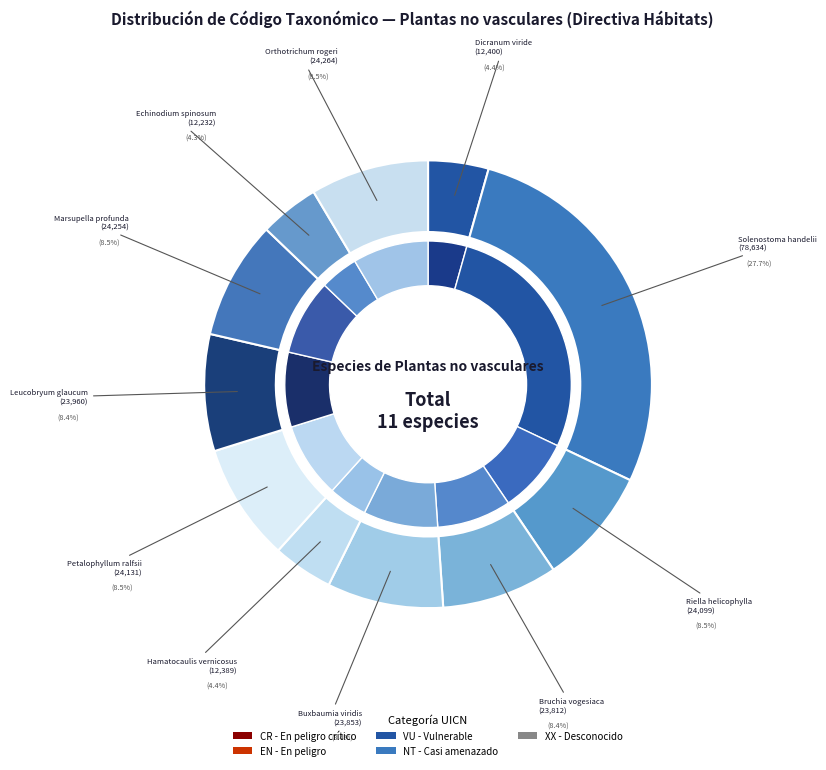

What is the change in value from Solenostoma handelii to Echinodium spinosum?

-66402